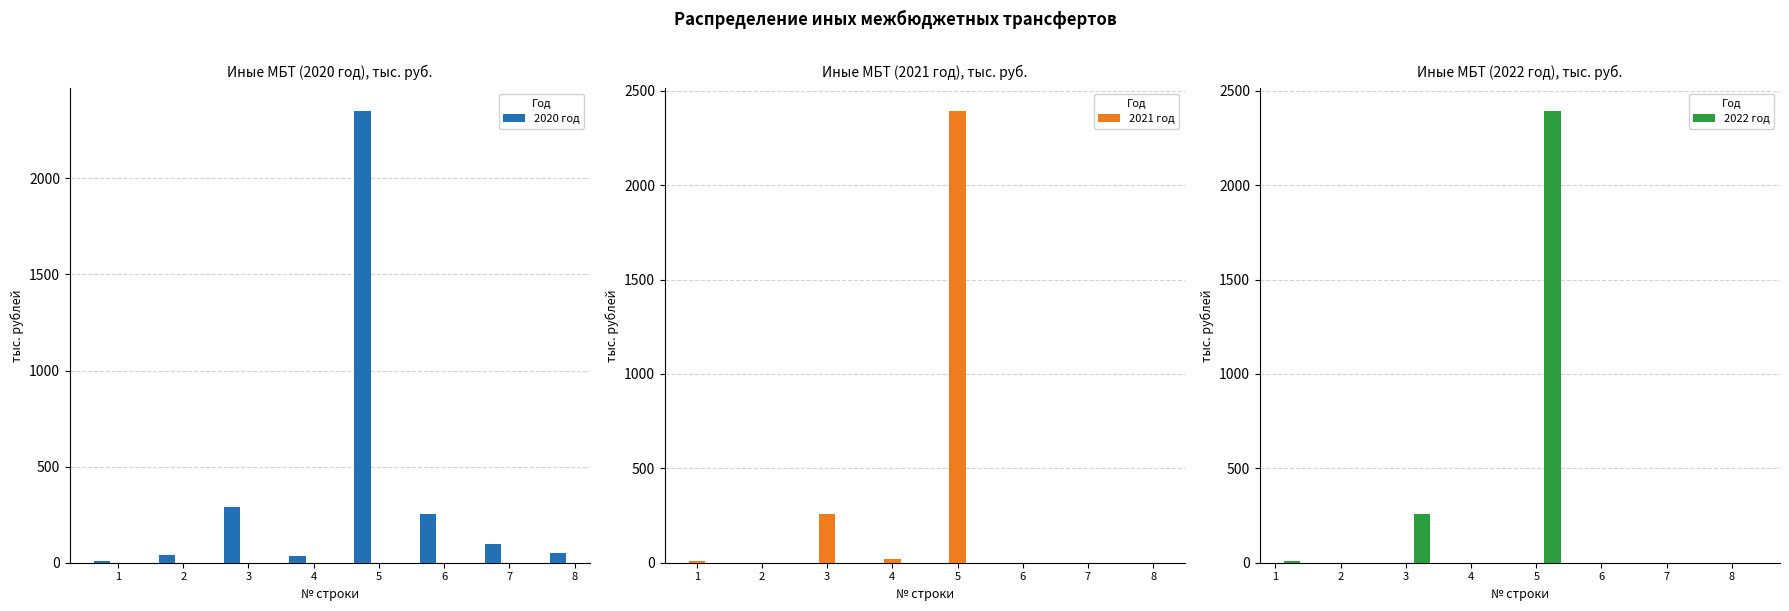

Does the chart contain stacked bars?

No